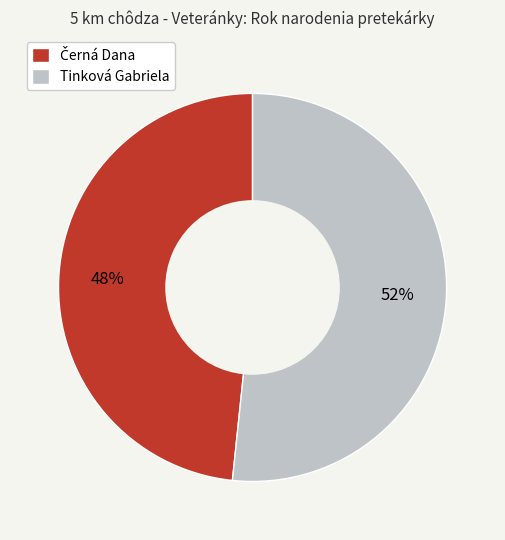

Which slice is the largest?

Tinková Gabriela